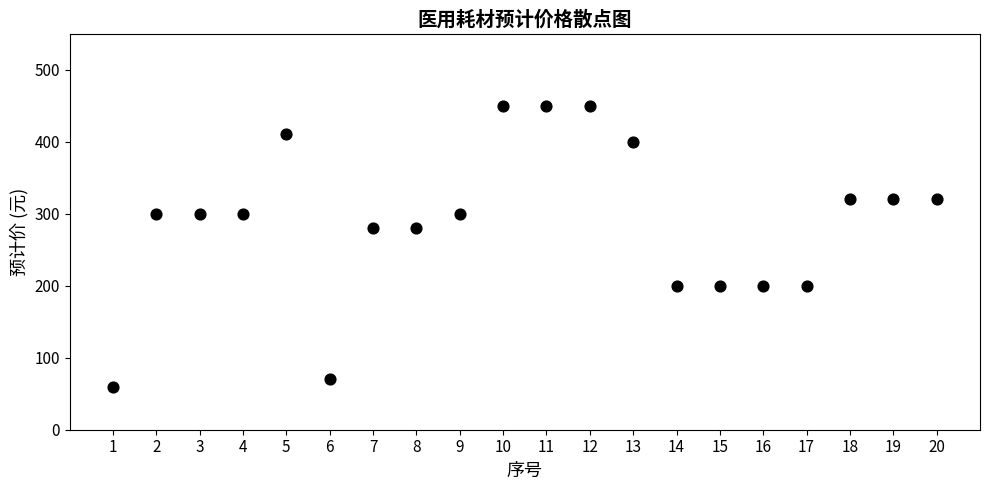

What is the range of Y values (max minus min)?

390.5